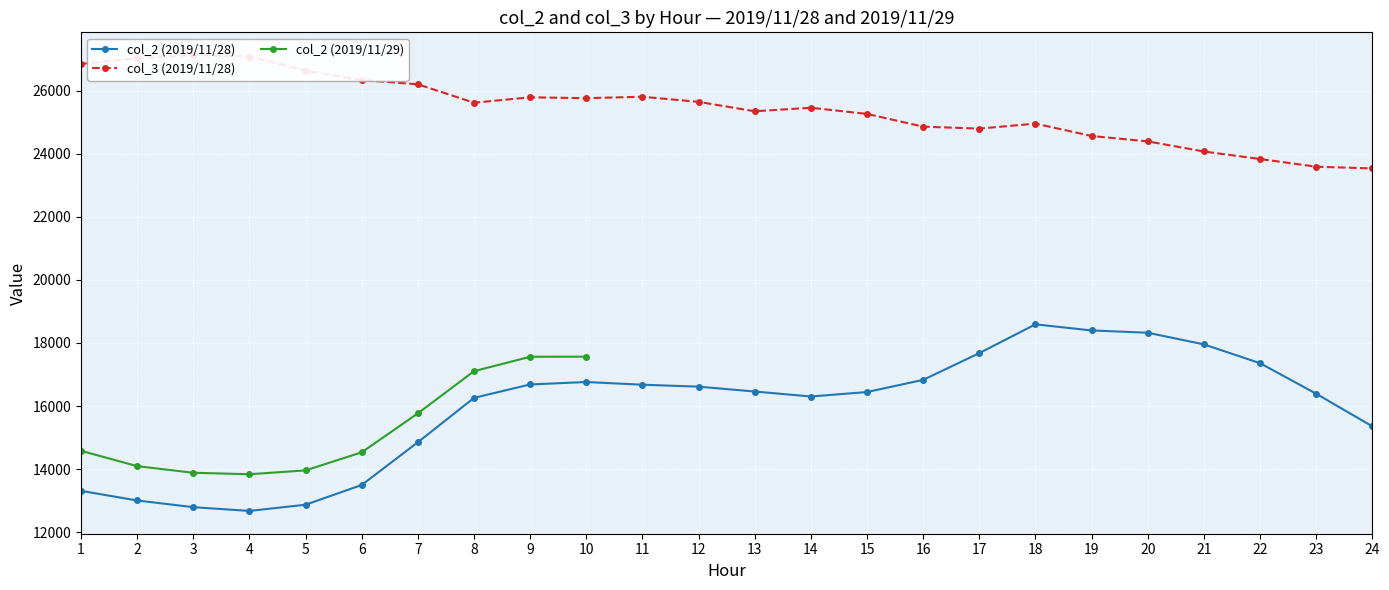

At which label does col_2 (2019/11/28) first exceed 16462?

9